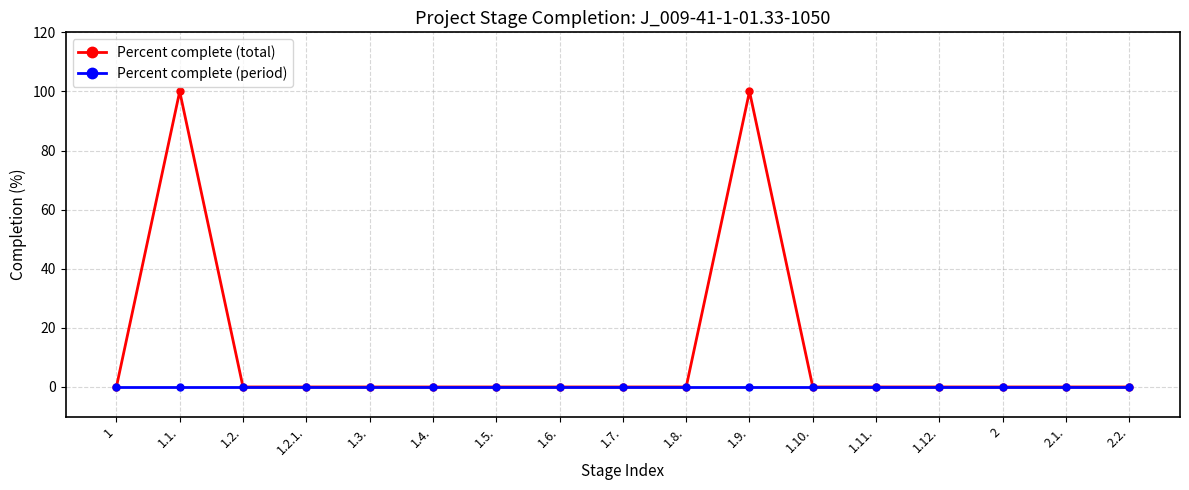

Which series has the largest total across all categories?

Percent complete (total)